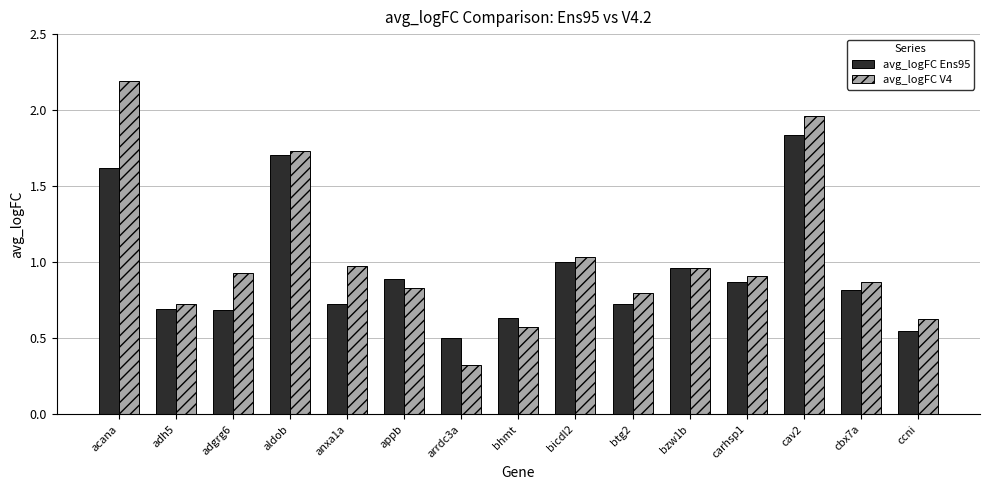

How many bars are there in total?

30